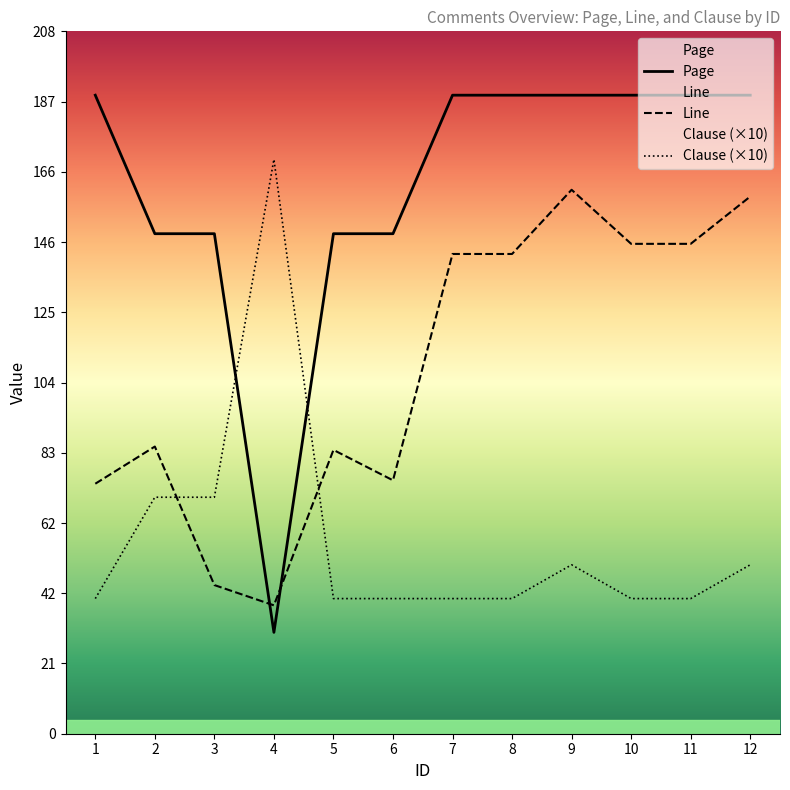

List the series in order of their peak value, lowest first.

Line, Clause (×10), Page